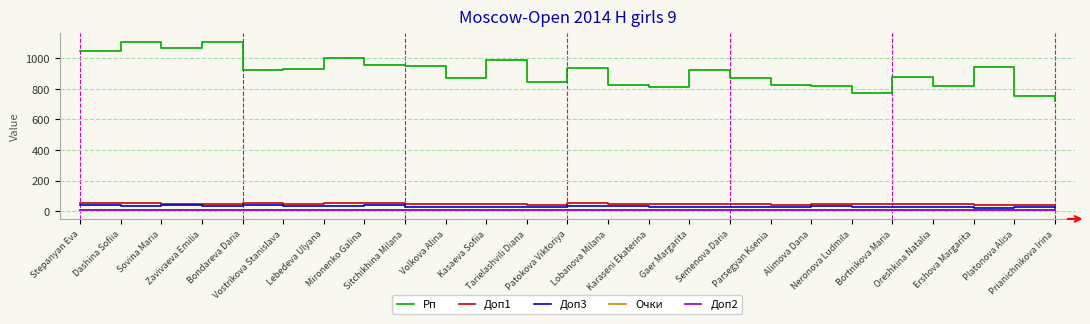

How many distinct data groups are displayed?

5